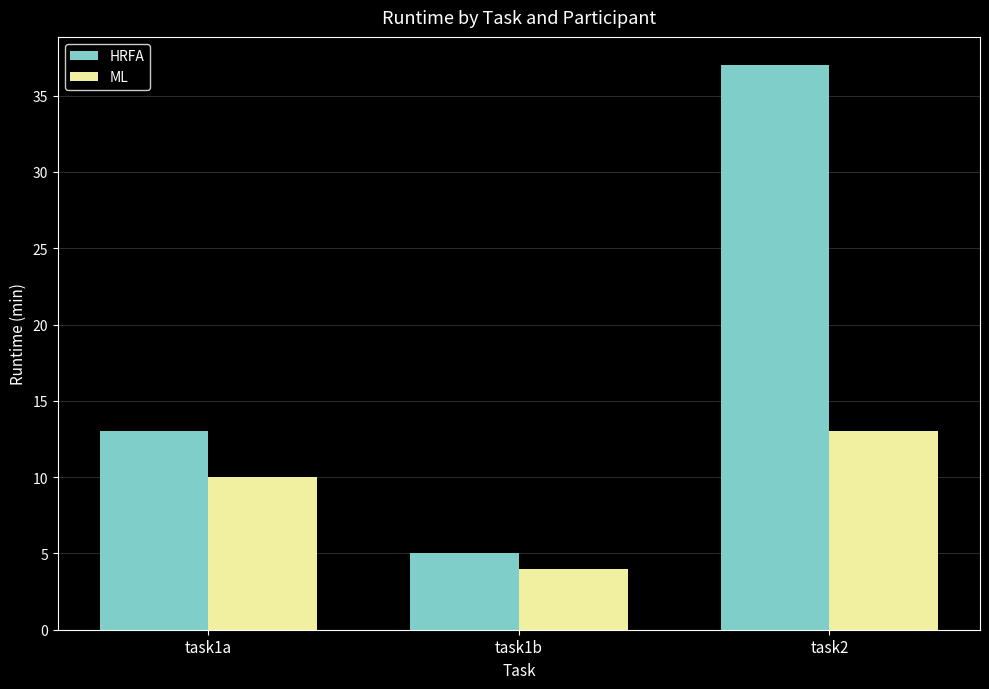

What is the sum of all ML values?

27